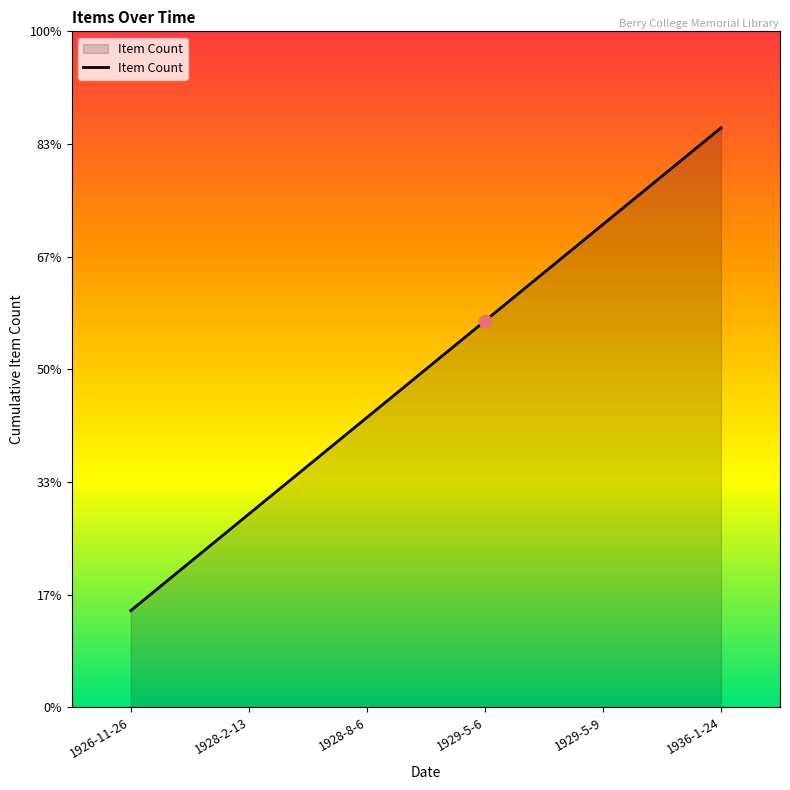

Between 1928-2-13 and 1928-8-6, which is larger?

1928-8-6